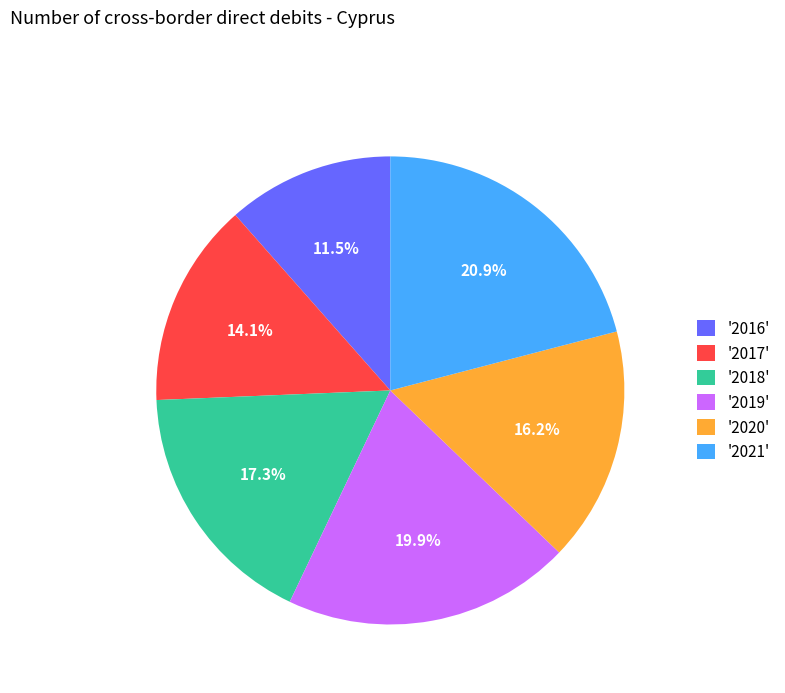

Rank the categories by value from lowest to highest.

'2016', '2017', '2020', '2018', '2019', '2021'